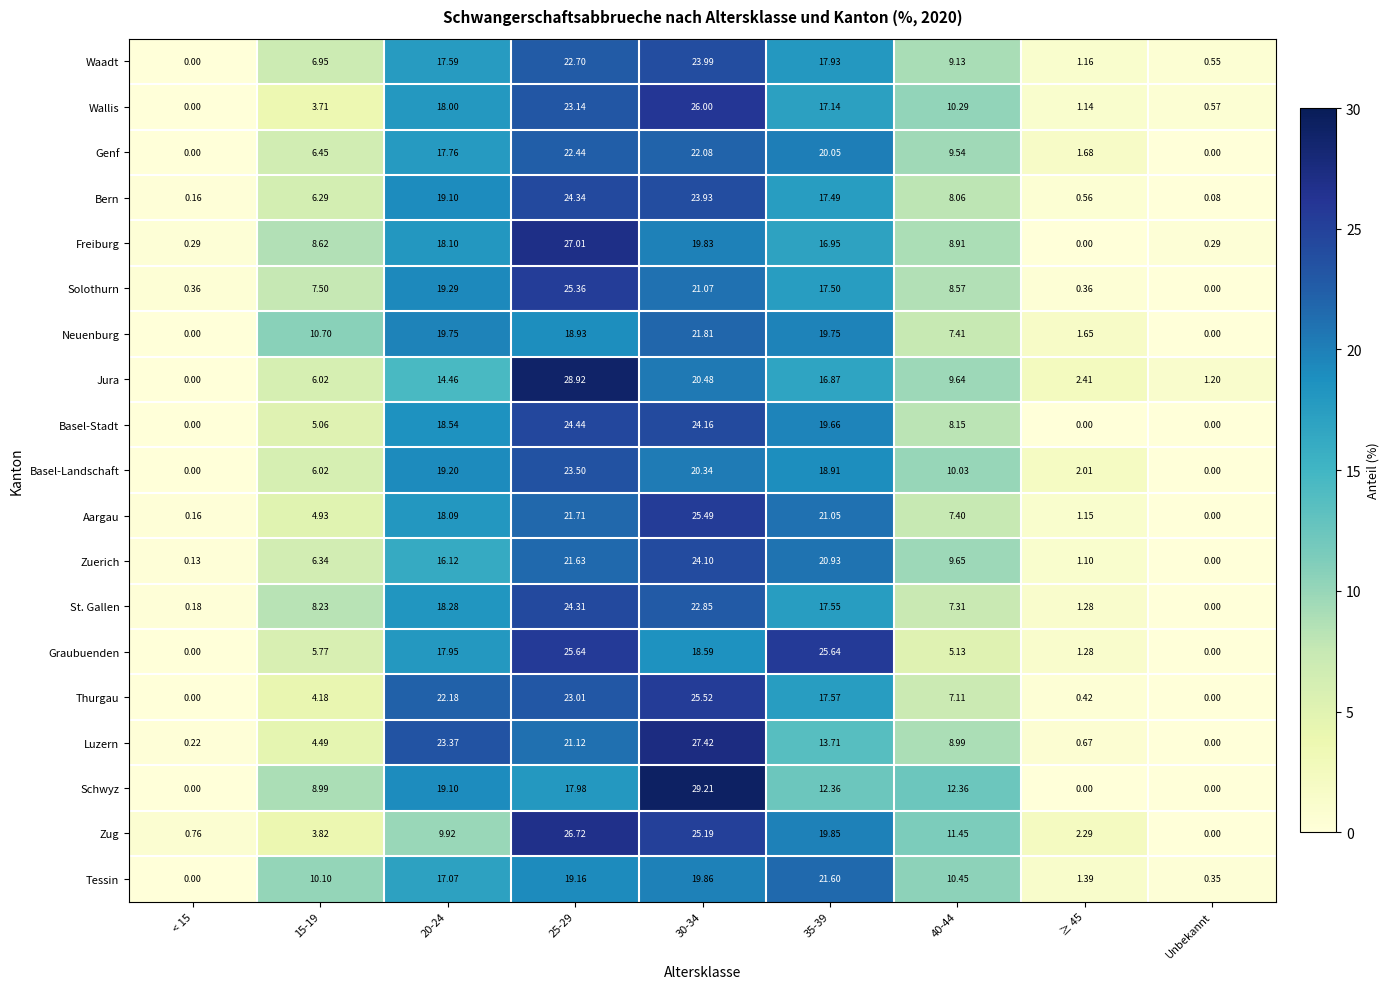

How many positive values does the St. Gallen series have?

8